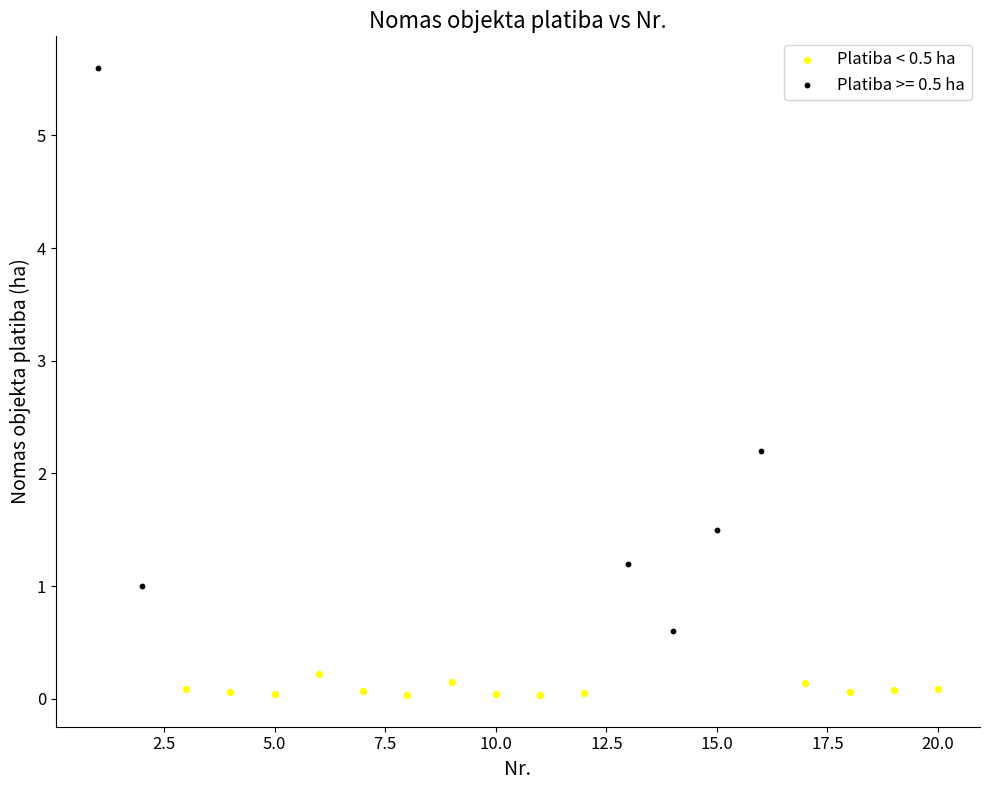

Which series contains the highest Y value?

Platiba >= 0.5 ha